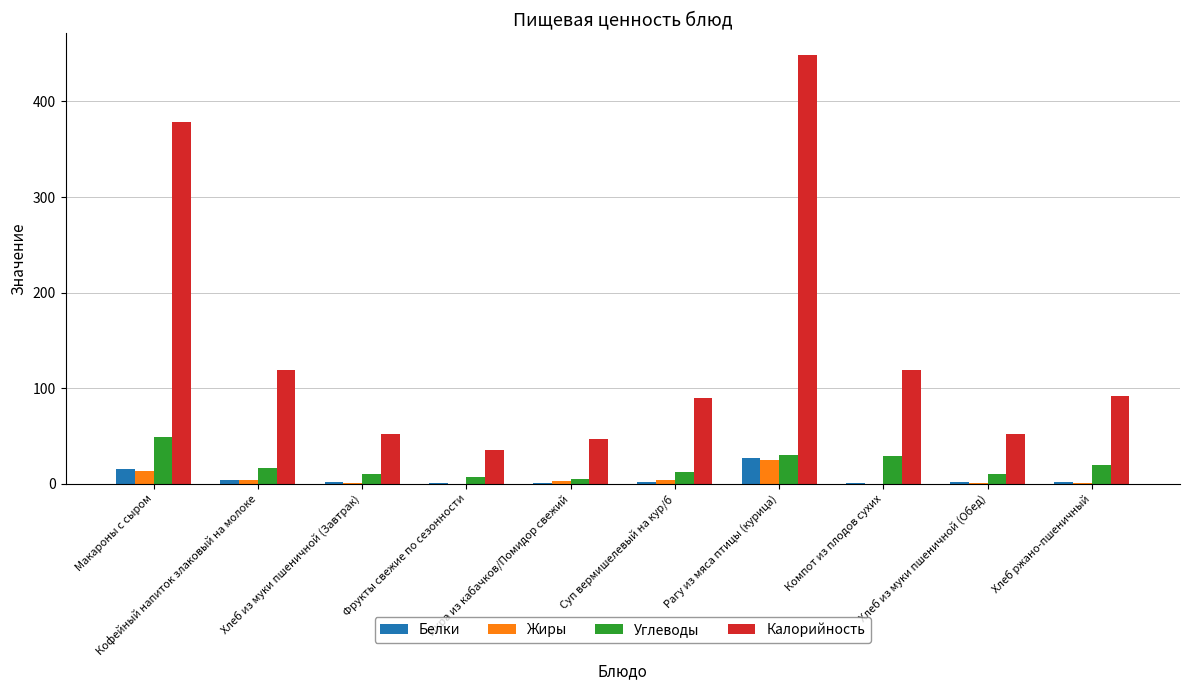

Are the bars grouped side by side (vs. stacked)?

Yes